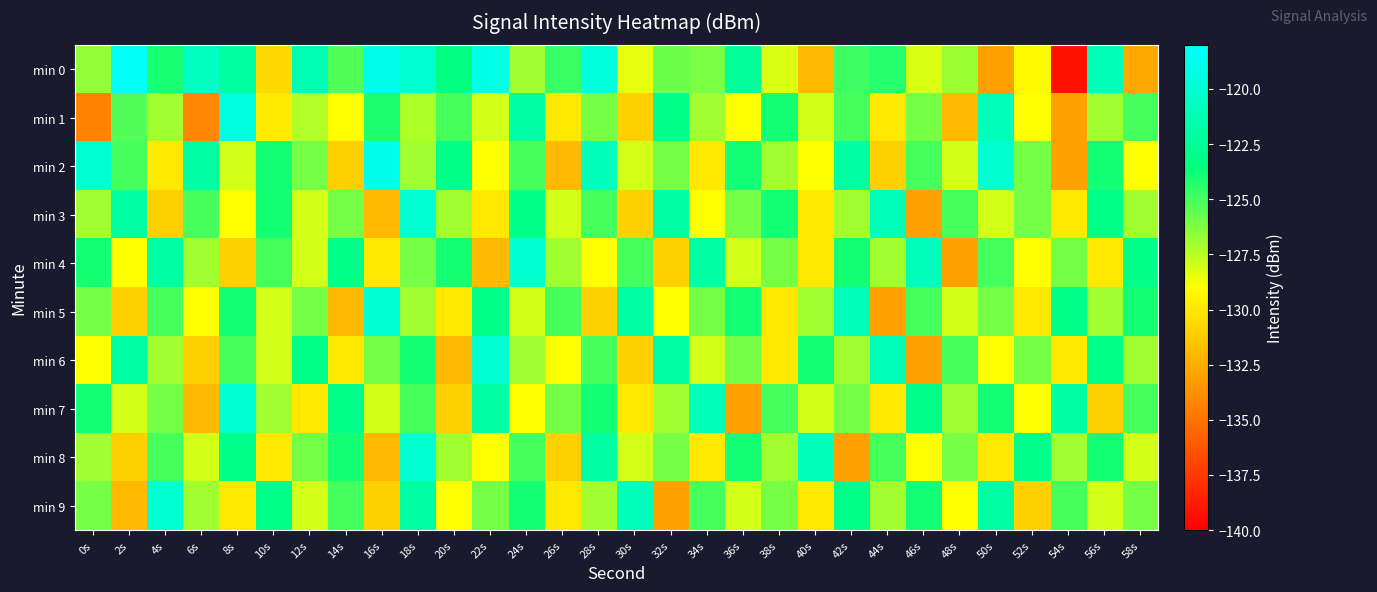

What is the total value across all series at 58s?

-1266.7